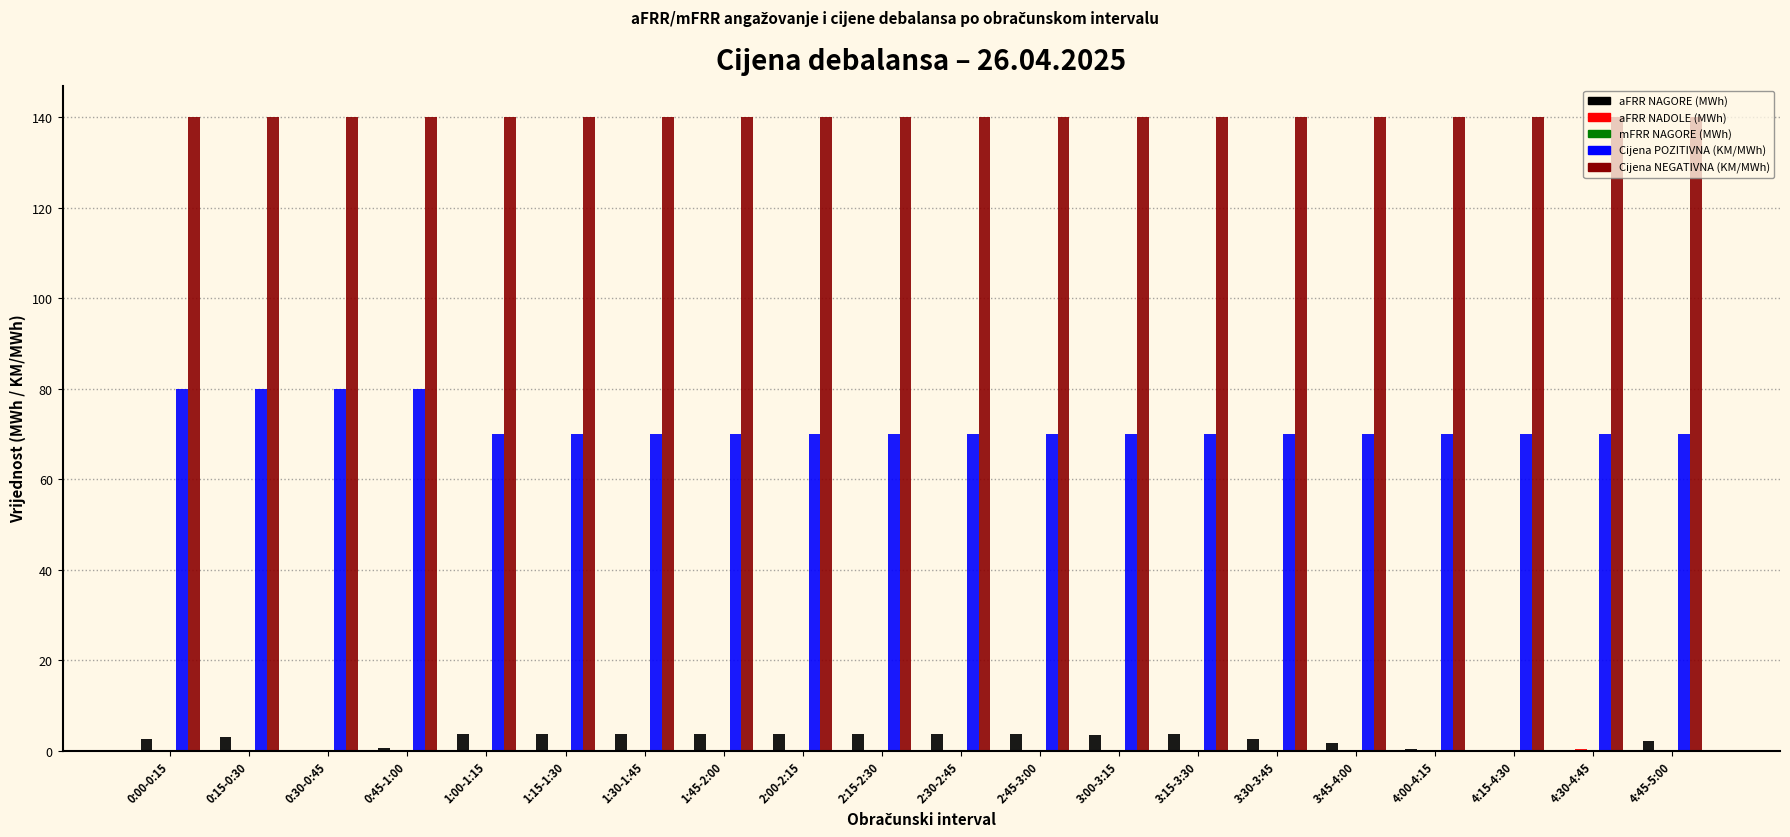

Which series has the largest total across all categories?

Cijena NEGATIVNA (KM/MWh)